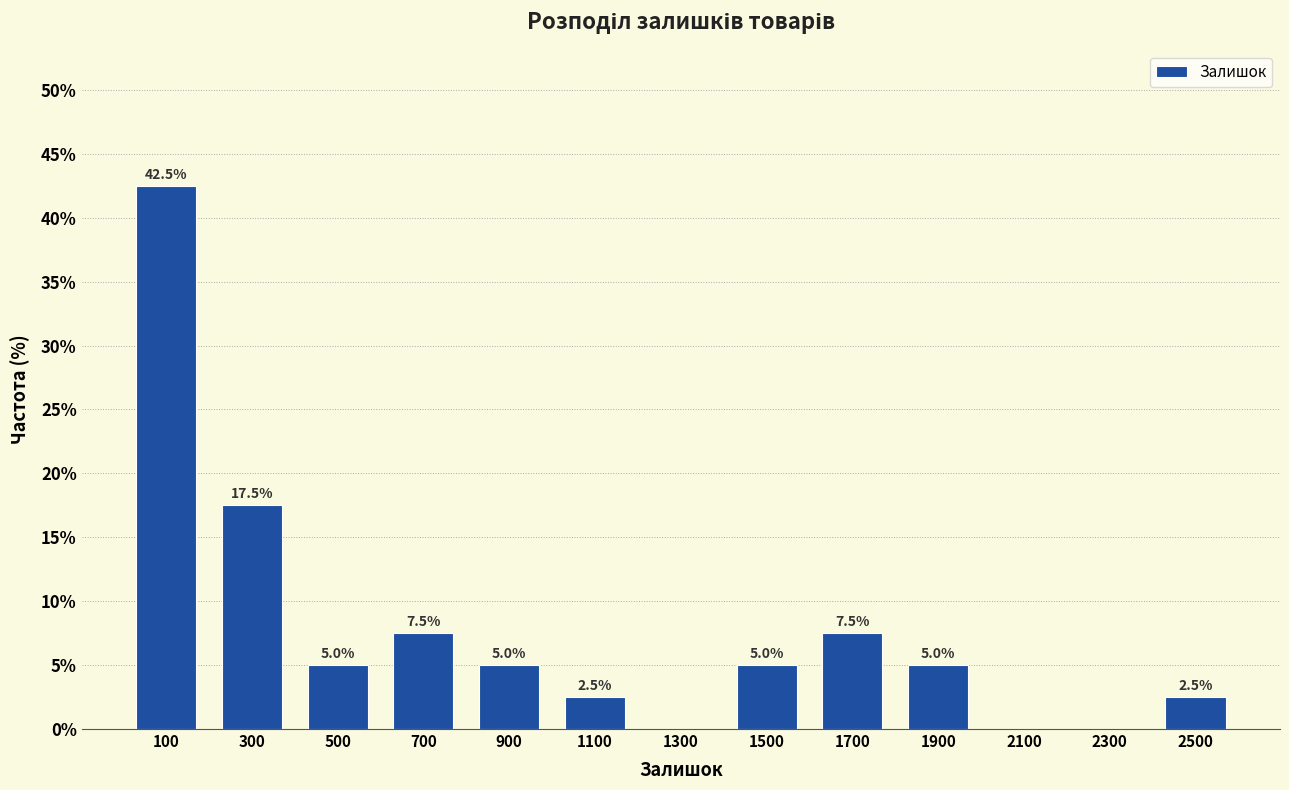

Which range on the x-axis has the tallest bar?

0 to 200